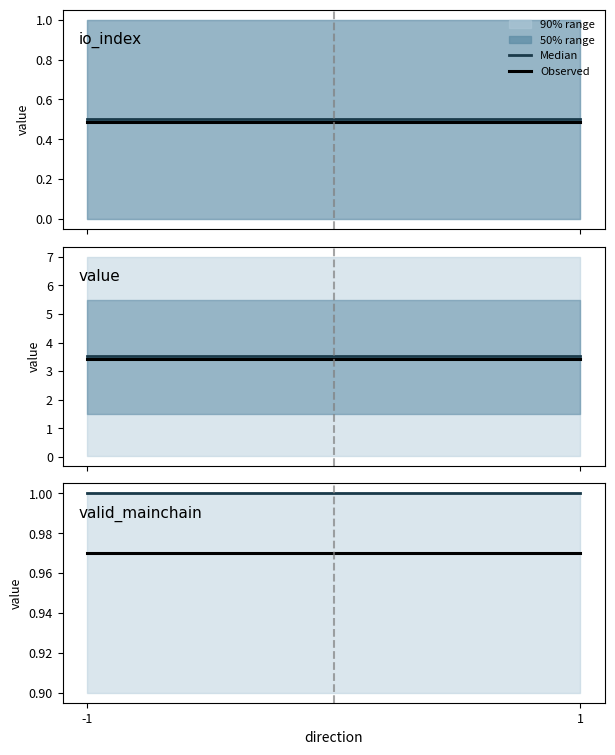

How many lines are shown in the chart?

2